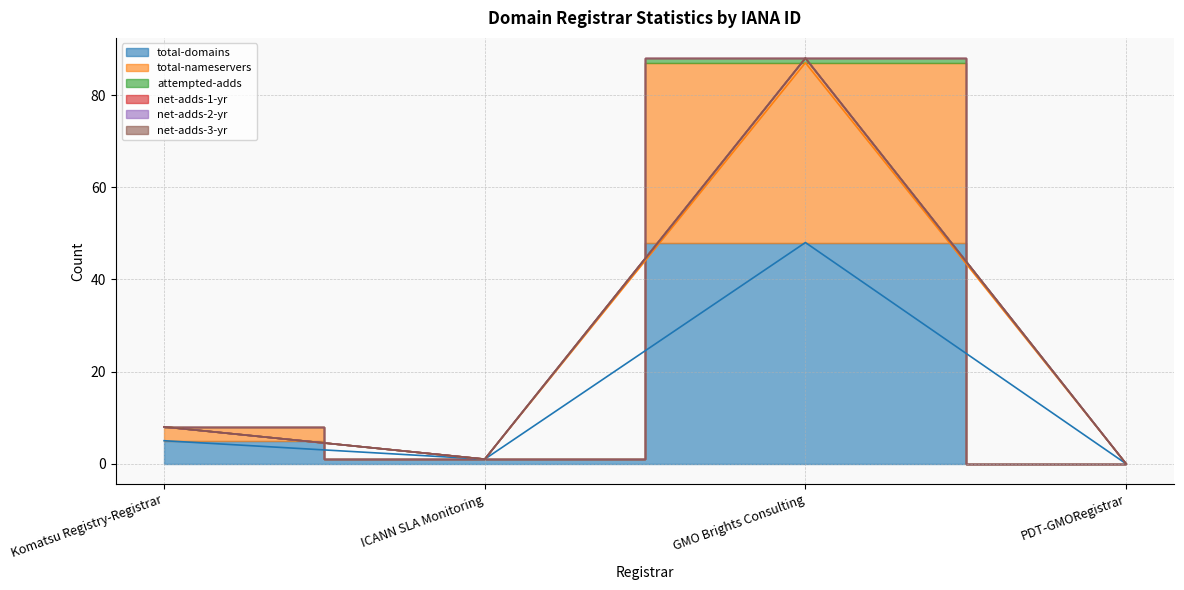

At which label is total-domains closest to 24?

Komatsu Registry-Registrar